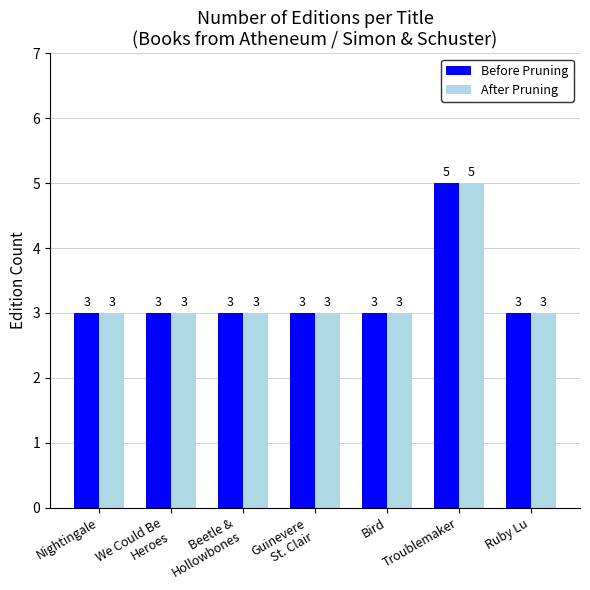

At which category is the sum across all series the highest?

Troublemaker